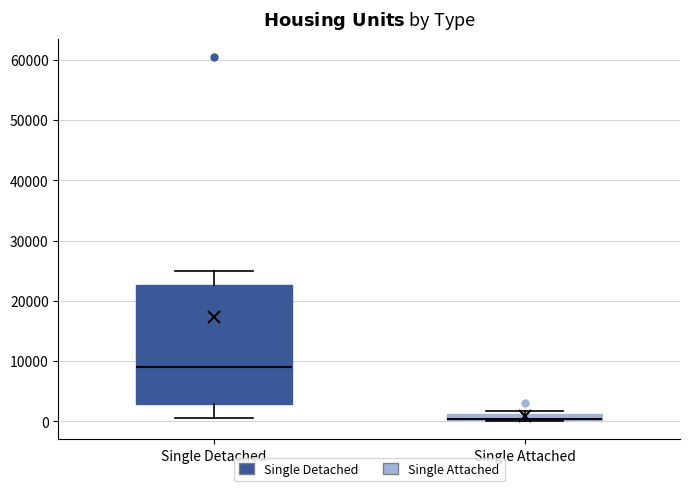

Which box is the tallest, from its lower edge to its upper edge?

Single Detached